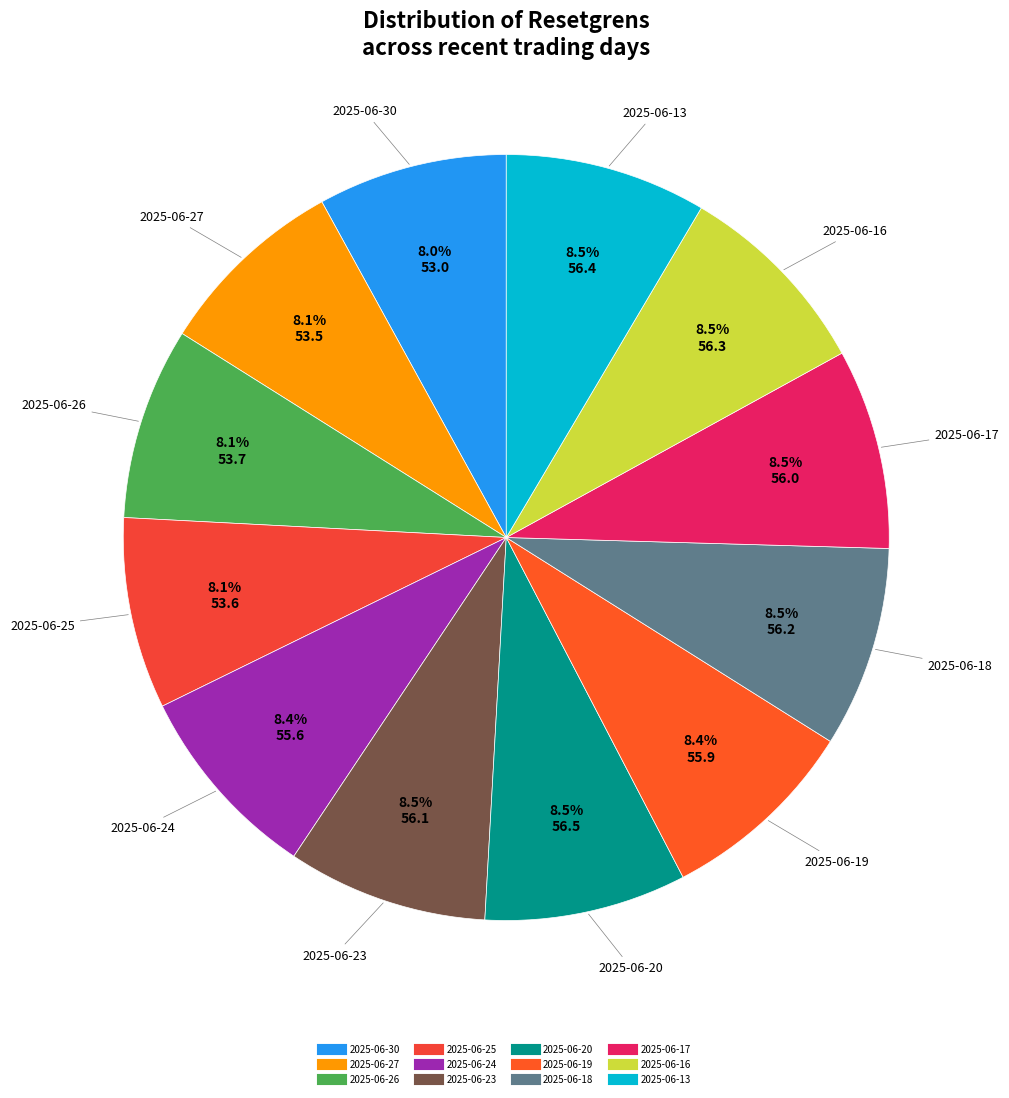

Combined, what portion of the pie is 2025-06-13 and 2025-06-17?

17.0%